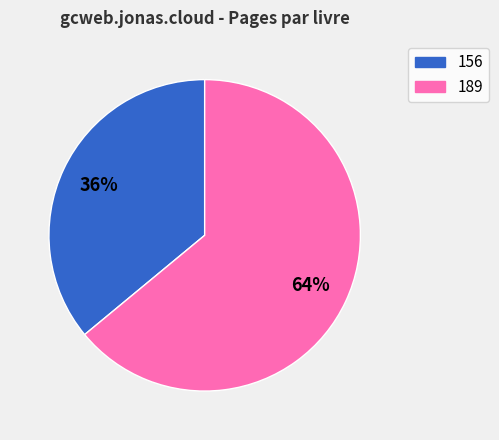

Rank the categories by value from lowest to highest.

156, 189